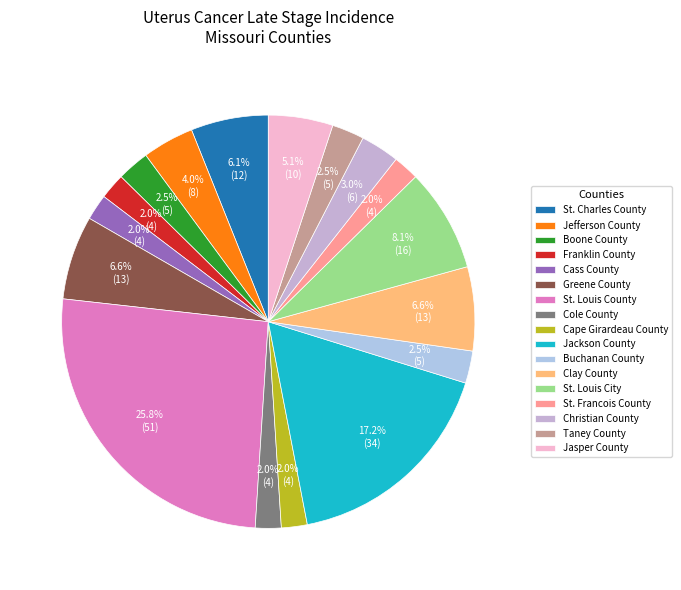

To the nearest percent, what portion does Cole County represent?

2%